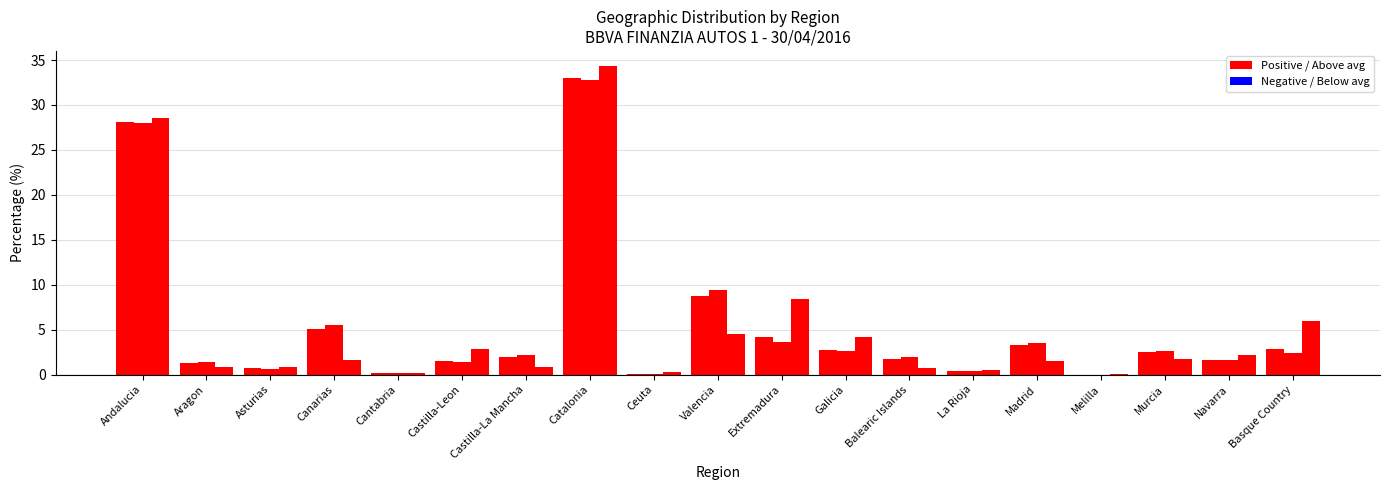

The value of Outstanding Principal Balance (%) at Castilla-Leon is 1.5. True or false?

True